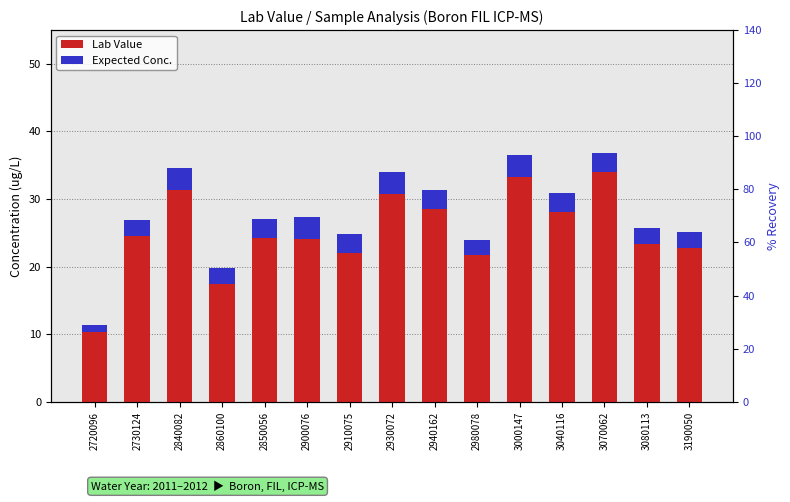

Between 3000147 and 3070062, which is larger?

3070062